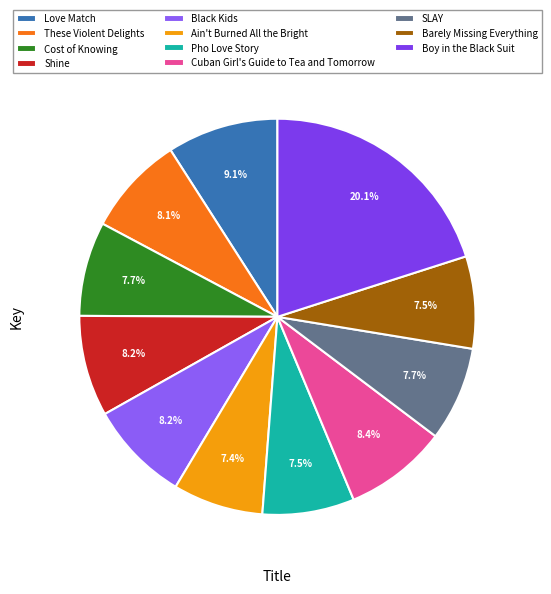

What is the largest slice in the pie chart?

Boy in the Black Suit